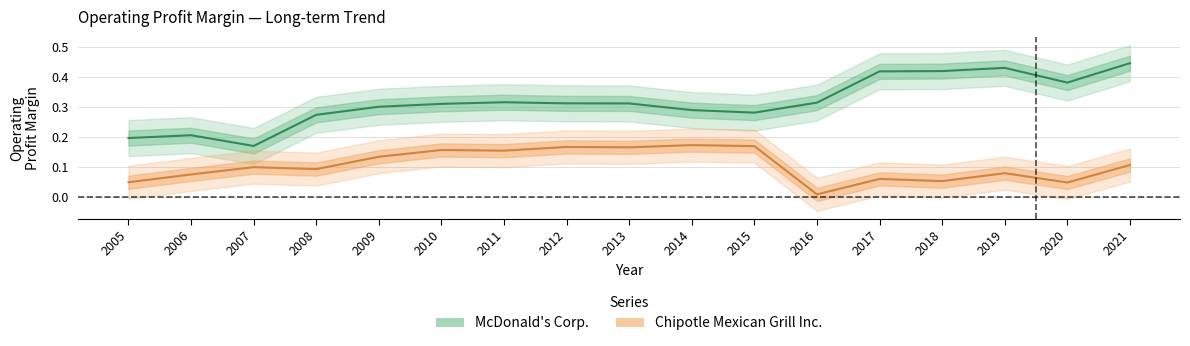

Reading right to left, extract all data points from this chart.

Chipotle Mexican Grill Inc.: 2021=0.1	2020=0.0	2019=0.1	2018=0.1	2017=0.1	2016=0.0	2015=0.2	2014=0.2	2013=0.2	2012=0.2	2011=0.2	2010=0.2	2009=0.1	2008=0.1	2007=0.1	2006=0.1	2005=0.0
McDonald's Corp.: 2021=0.4	2020=0.4	2019=0.4	2018=0.4	2017=0.4	2016=0.3	2015=0.3	2014=0.3	2013=0.3	2012=0.3	2011=0.3	2010=0.3	2009=0.3	2008=0.3	2007=0.2	2006=0.2	2005=0.2